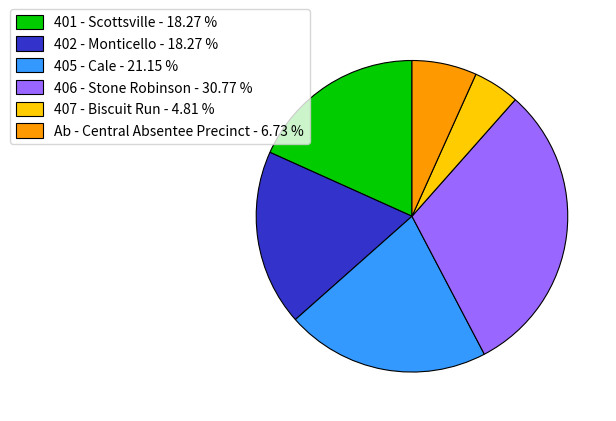

Between Ab - Central Absentee Precinct - 6.73 % and 401 - Scottsville - 18.27 %, which is larger?

401 - Scottsville - 18.27 %